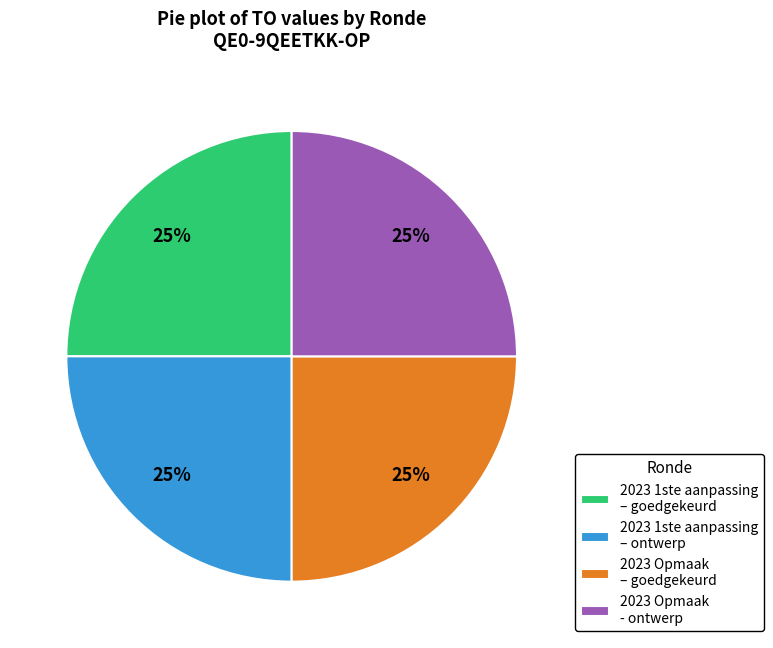

To the nearest percent, what is the average slice percentage?

25%